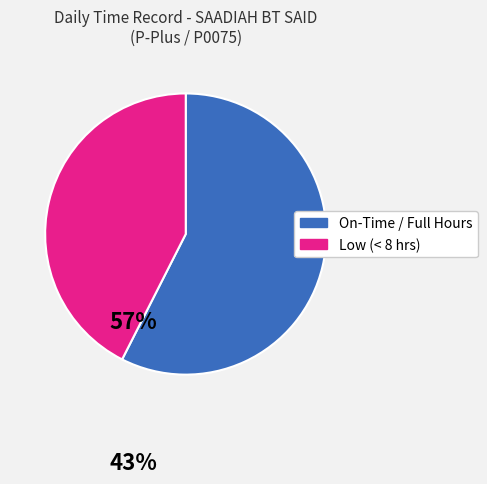

Is there any slice that represents more than half of the pie?

Yes